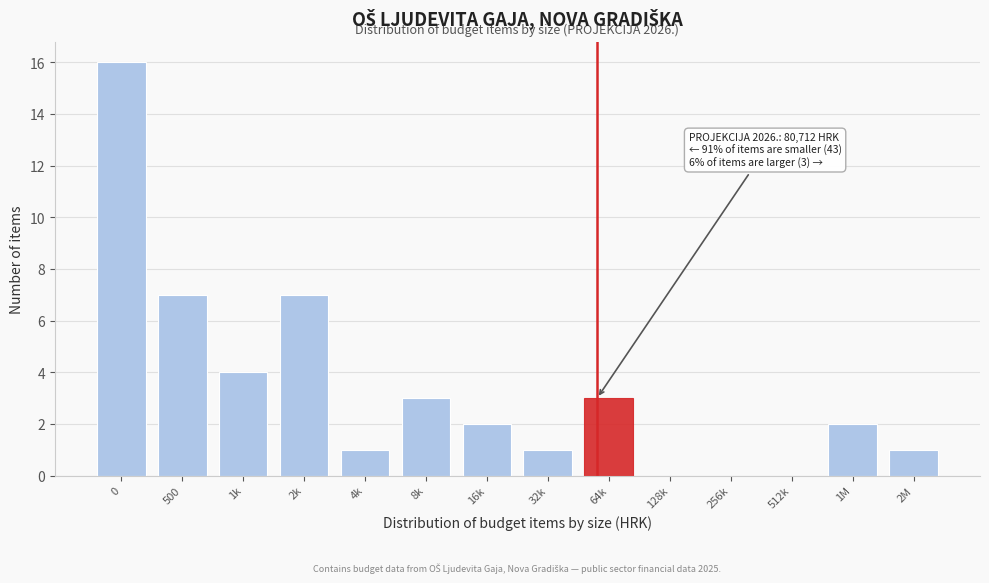

Reading left to right, transcribe all the data shown in this chart.

0=16	500=7	1k=4	2k=7	4k=1	8k=3	16k=2	32k=1	64k=3	128k=0	256k=0	512k=0	1M=2	2M=1